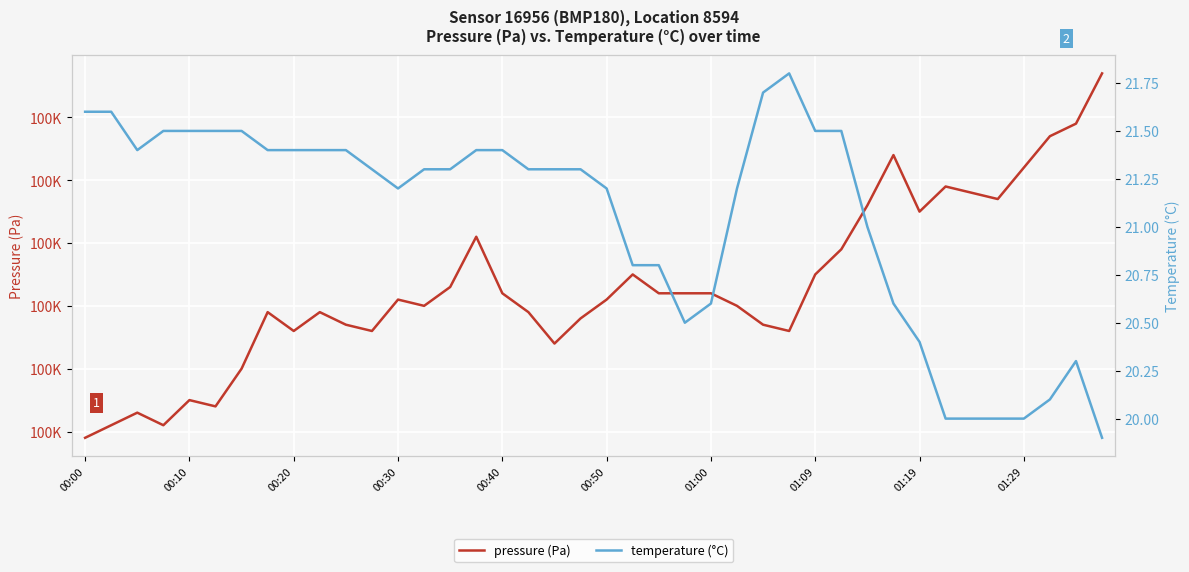

How many data points does each series have?

40